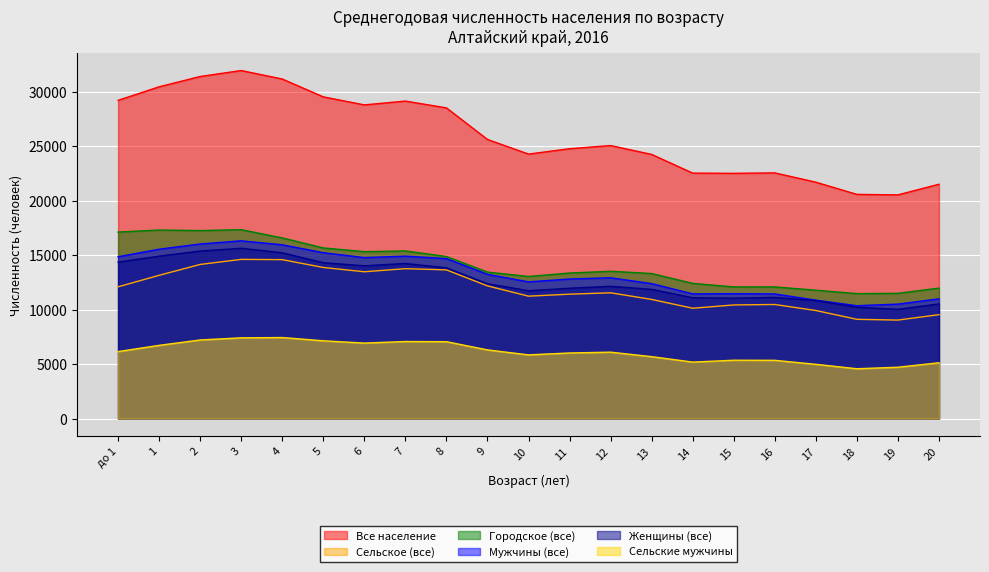

What is the difference between the Городское (все) values at 10 and 8?

1831